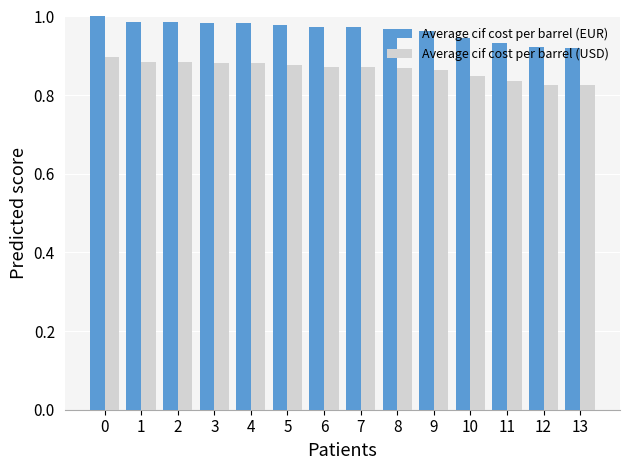

The Average cif cost per barrel (USD) series shows 0.3 at 9. True or false?

False